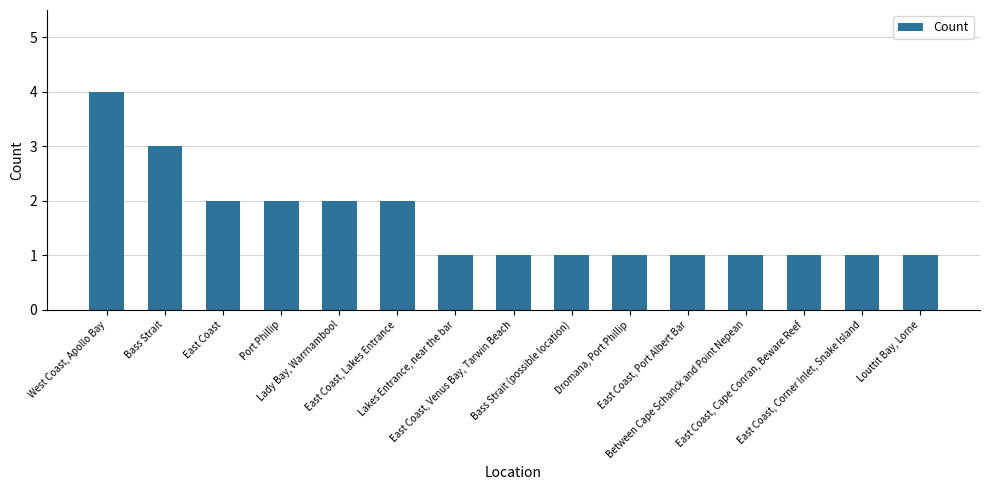

Which category has the highest value across all series?

West Coast, Apollo Bay